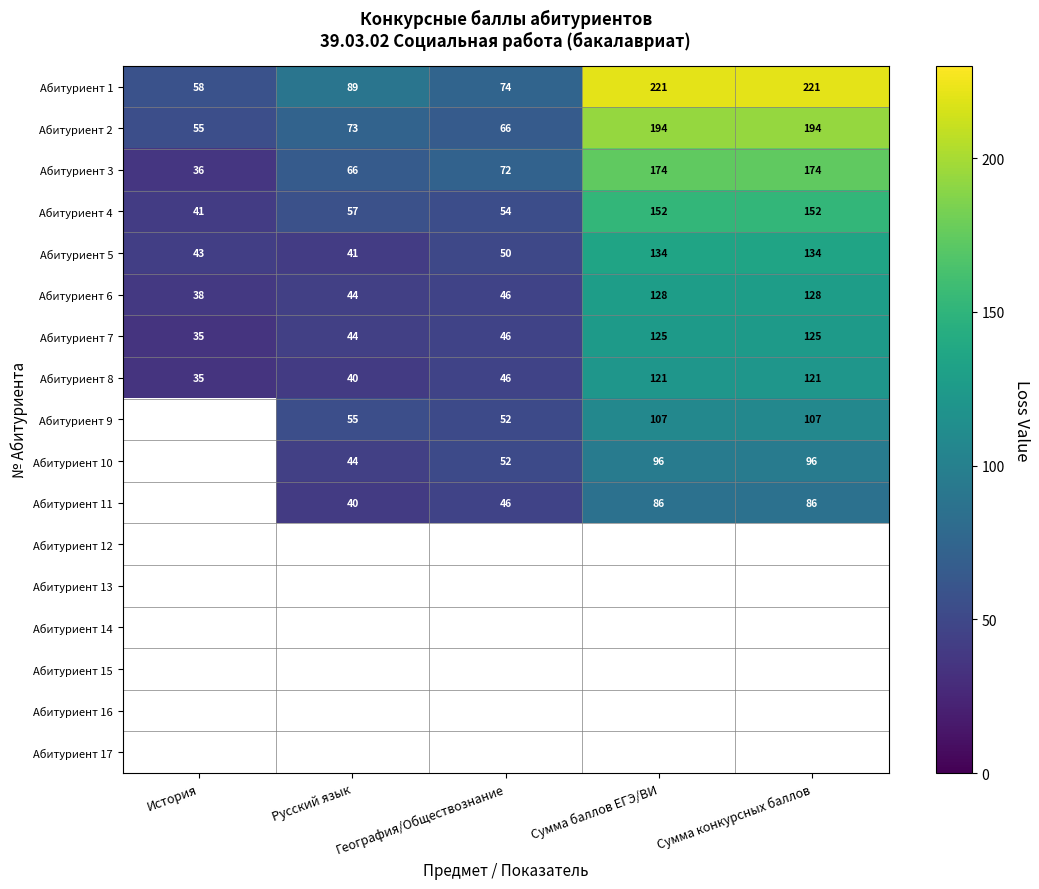

Is the value of Абитуриент 4 at Русский язык greater than the value of Абитуриент 3 at Сумма баллов ЕГЭ/ВИ?

No